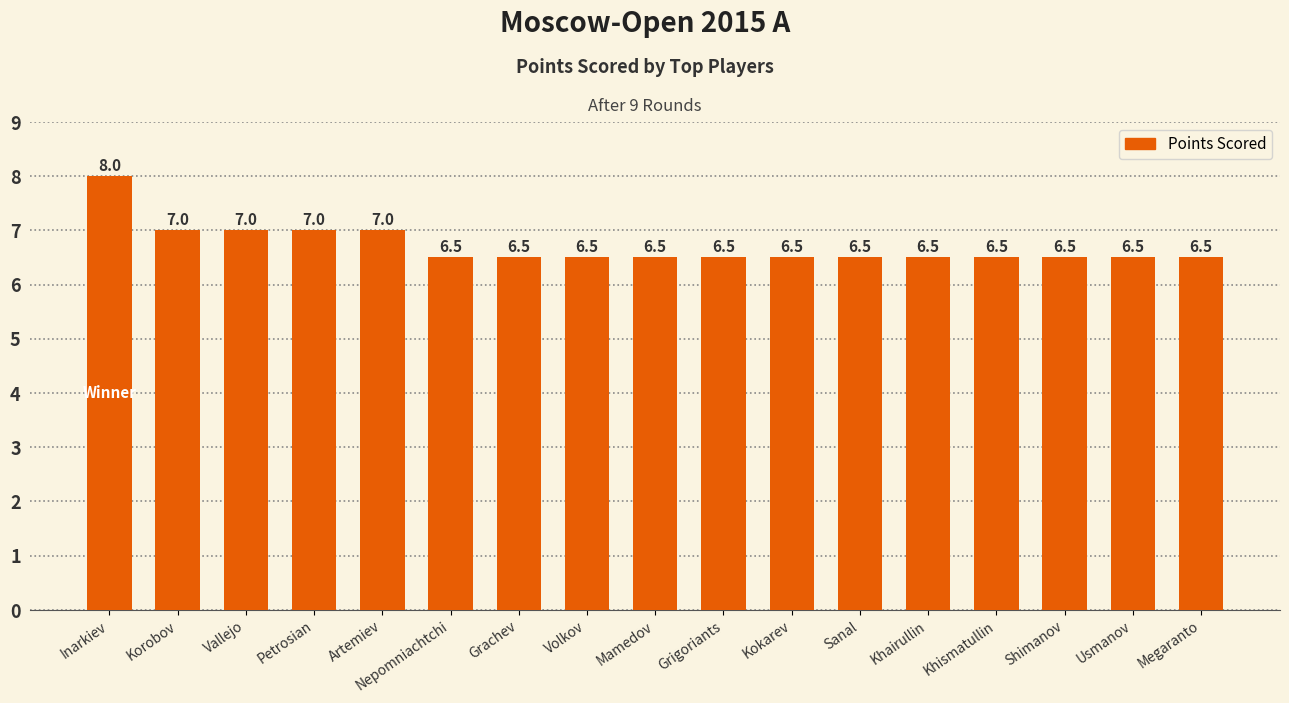

How many values are between 6 and 7?

16